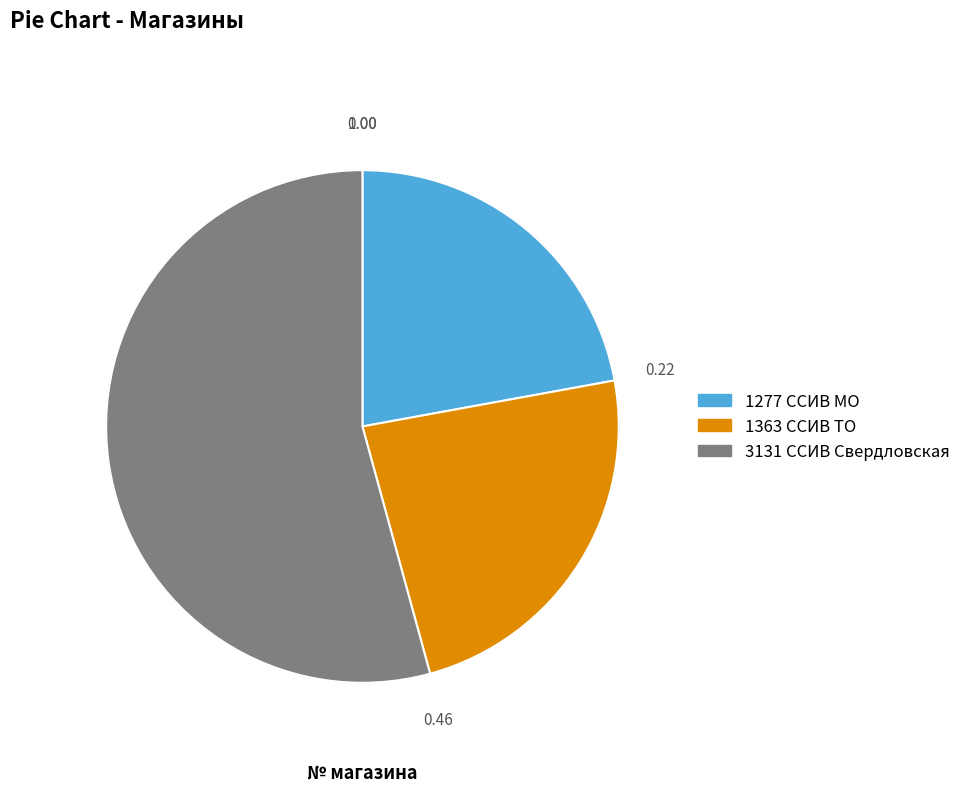

Which slice represents more than half of the pie?

3131 ССИВ Свердловская